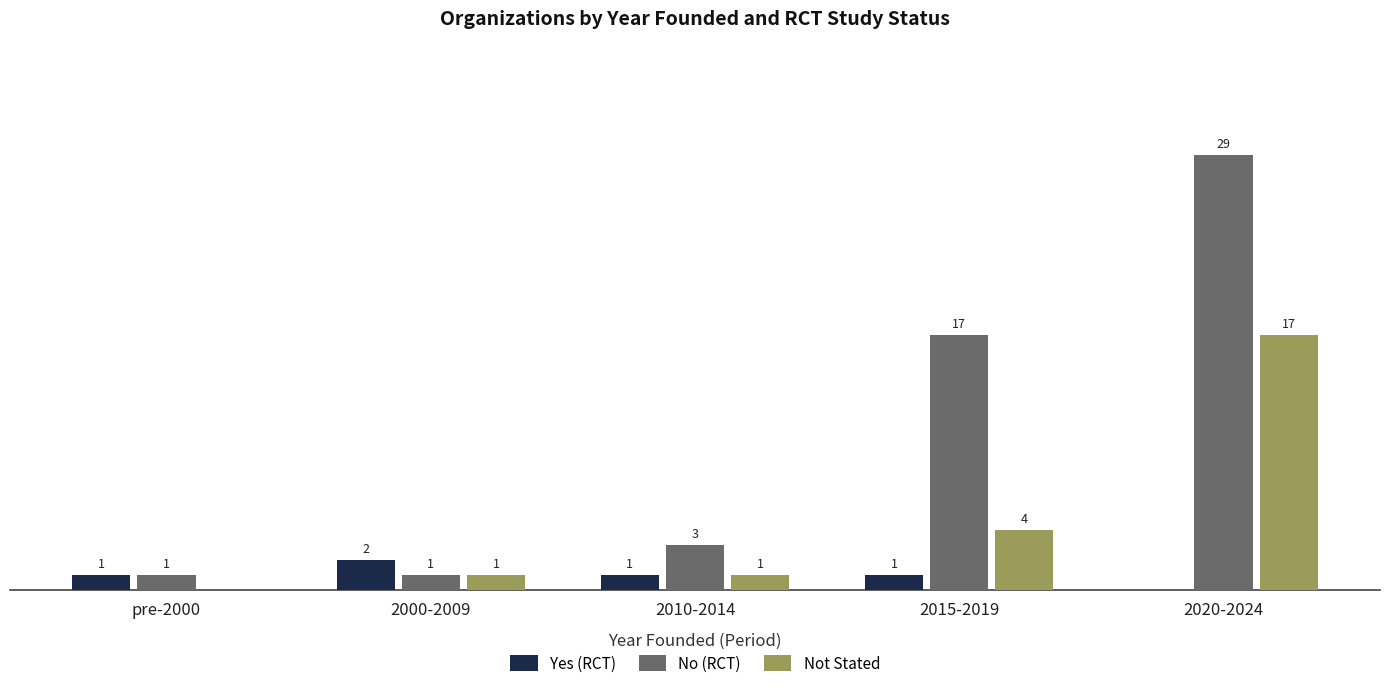

At which label does Not Stated reach its peak?

2020-2024